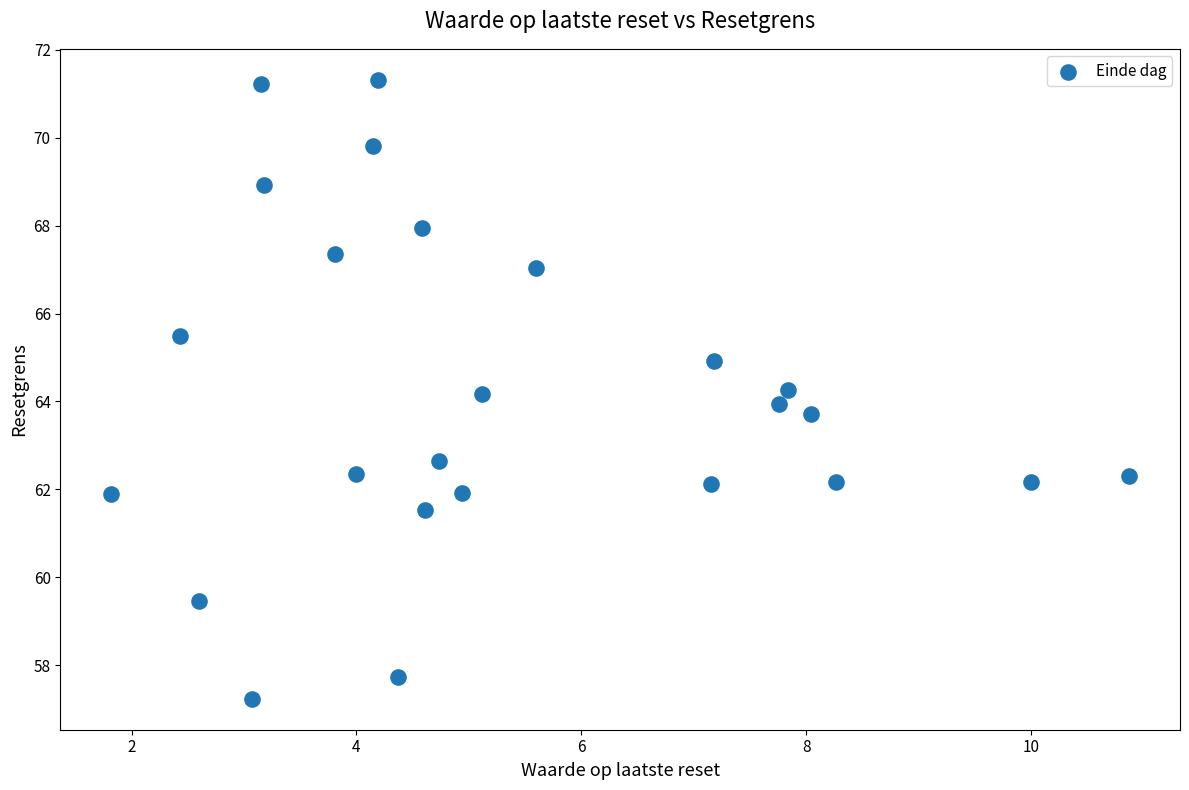

What is the range of Y values (max minus min)?

14.1